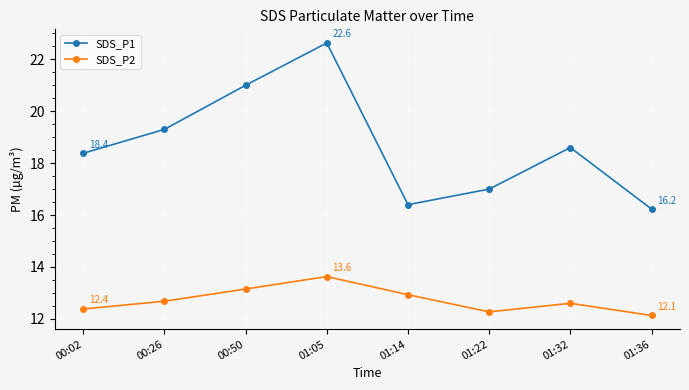

True or false: SDS_P2 and SDS_P1 cross at least once.

False